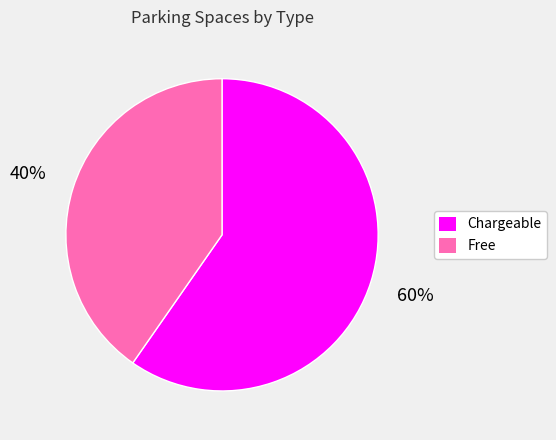

What is the ratio of the value at Free to the value at Chargeable?

0.7